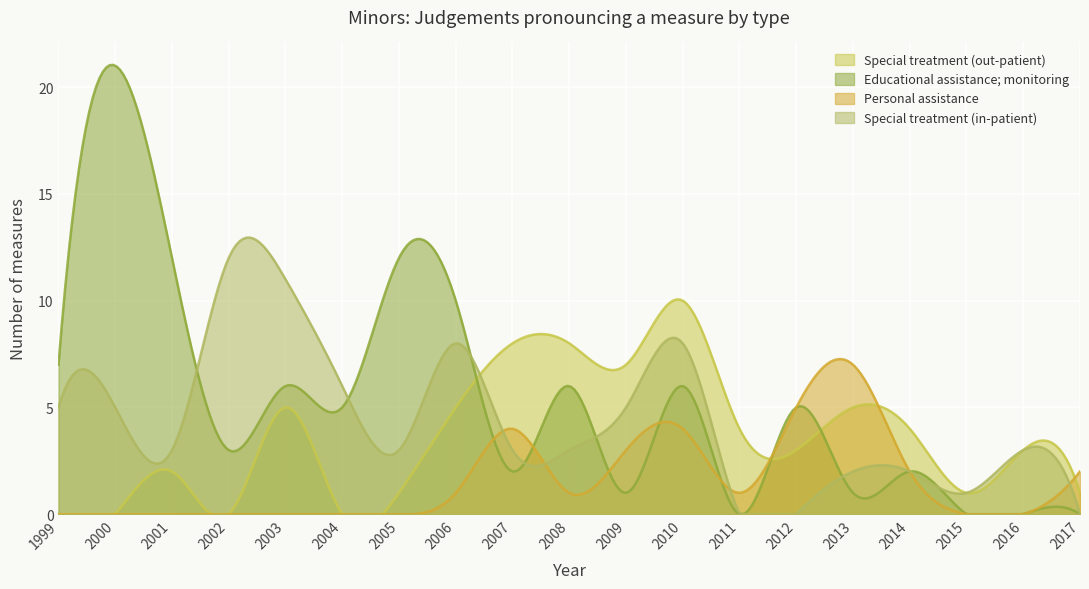

At which category is the sum across all series the highest?

2010